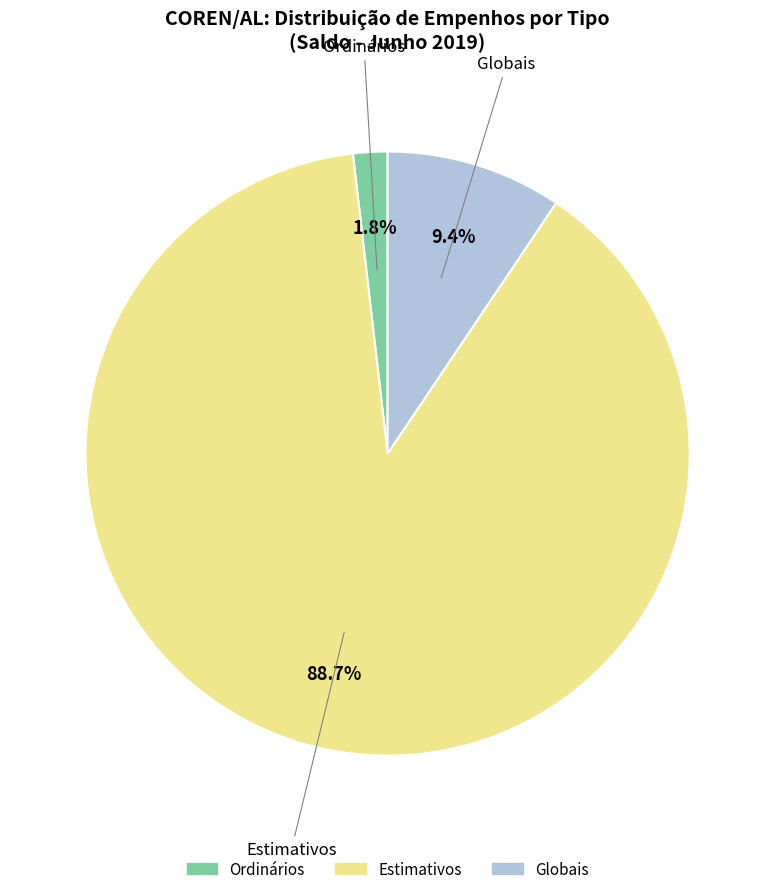

Combined, do Globais and Estimativos account for over 50%?

Yes